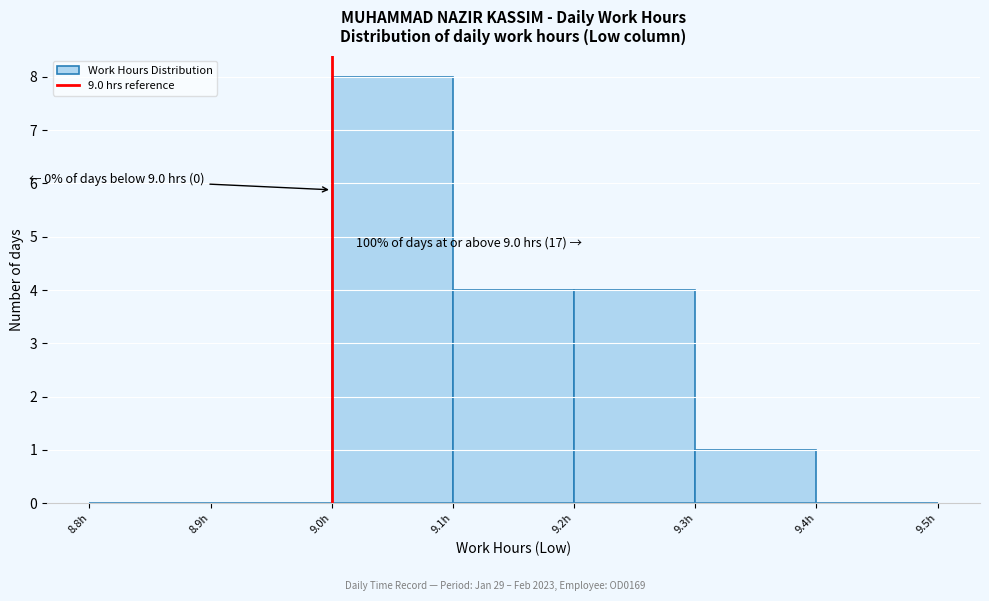

Which range on the x-axis has the tallest bar?

9.0 to 9.1